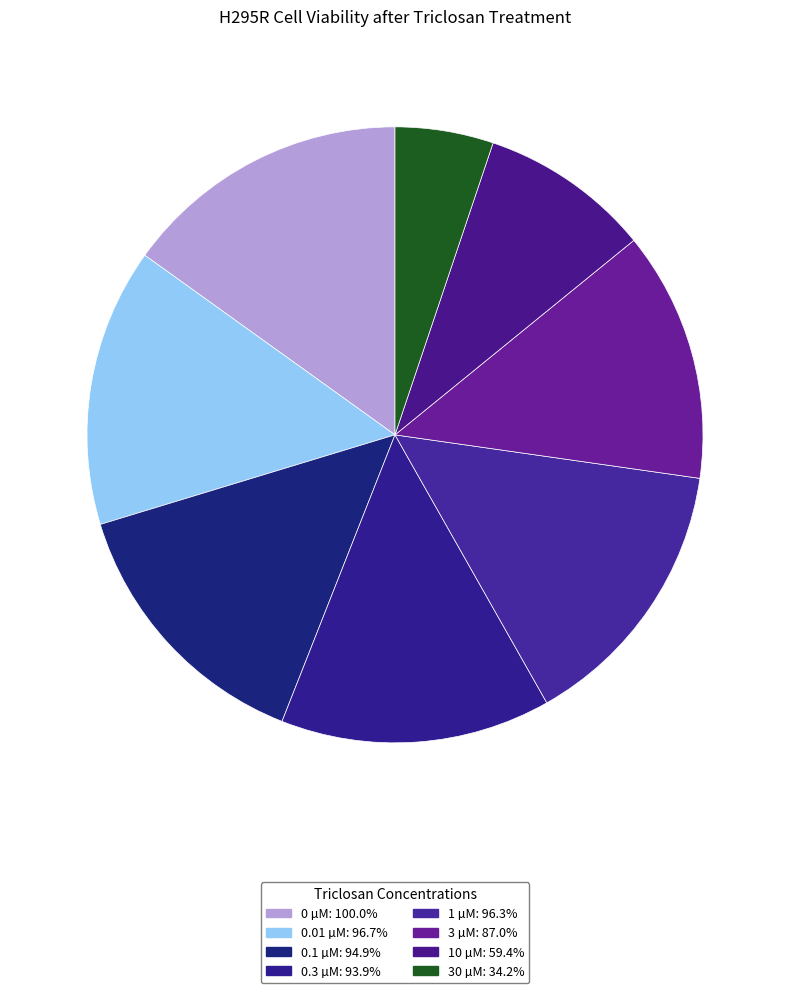

How many slices are in this pie chart?

8